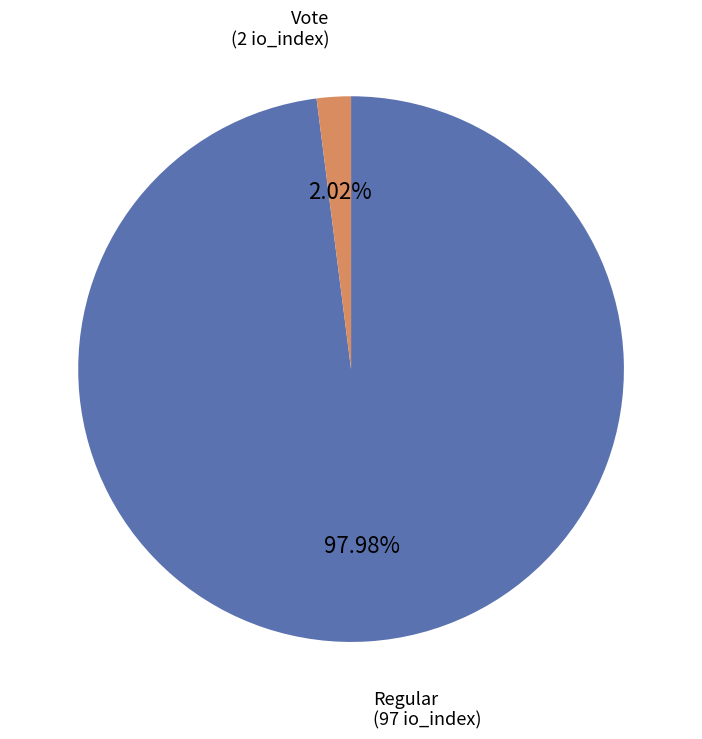

Is there any slice that represents more than half of the pie?

Yes